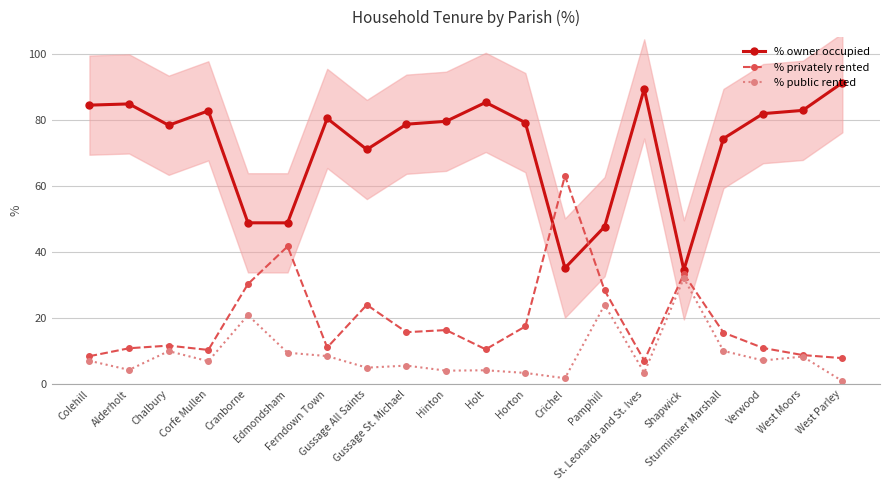

True or false: % public rented and % owner occupied intersect in this chart.

False